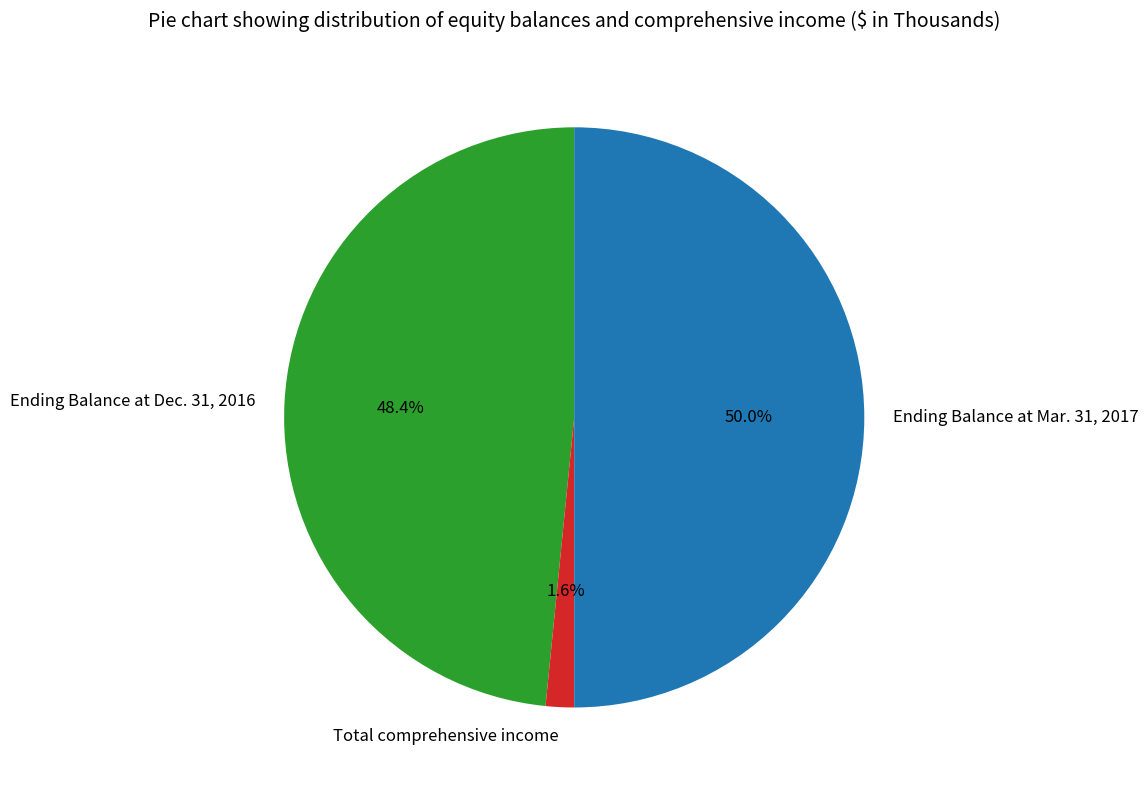

What is the total percentage of Total comprehensive income and Ending Balance at Mar. 31, 2017?

51.6%